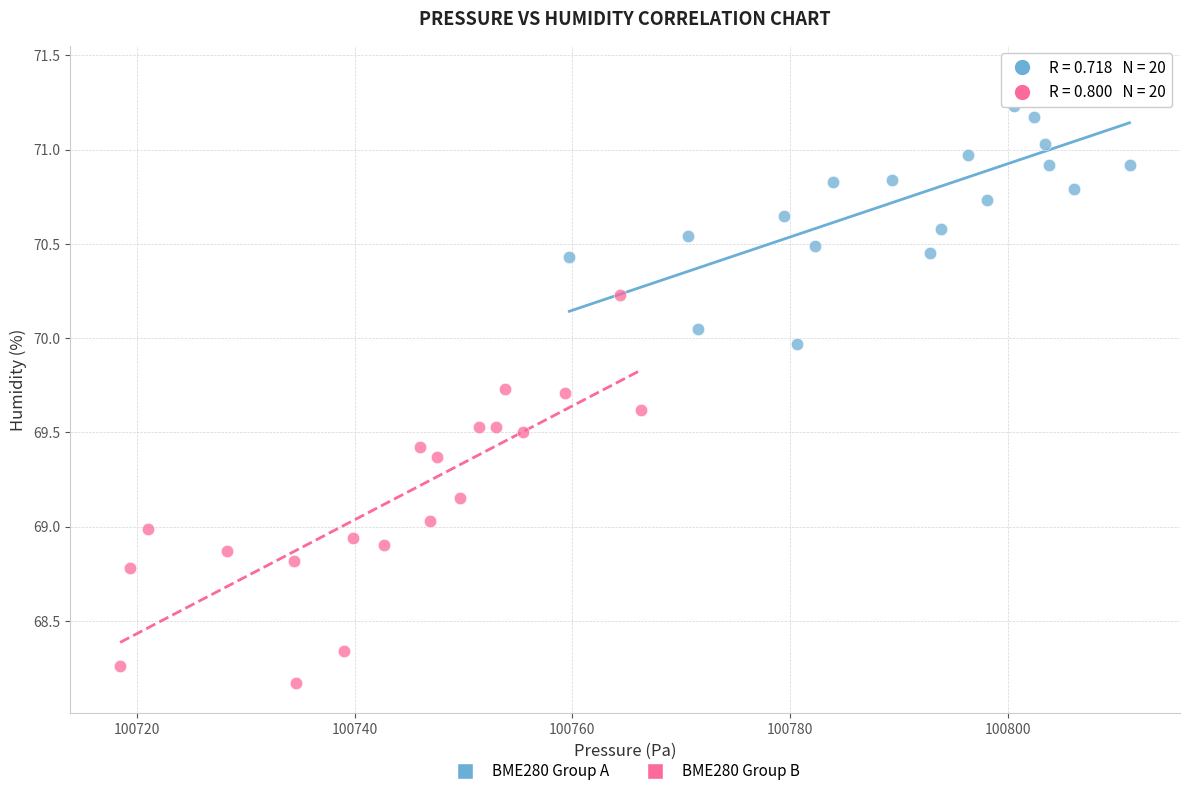

What are all the series names shown in the legend?

BME280 Group A, BME280 Group B